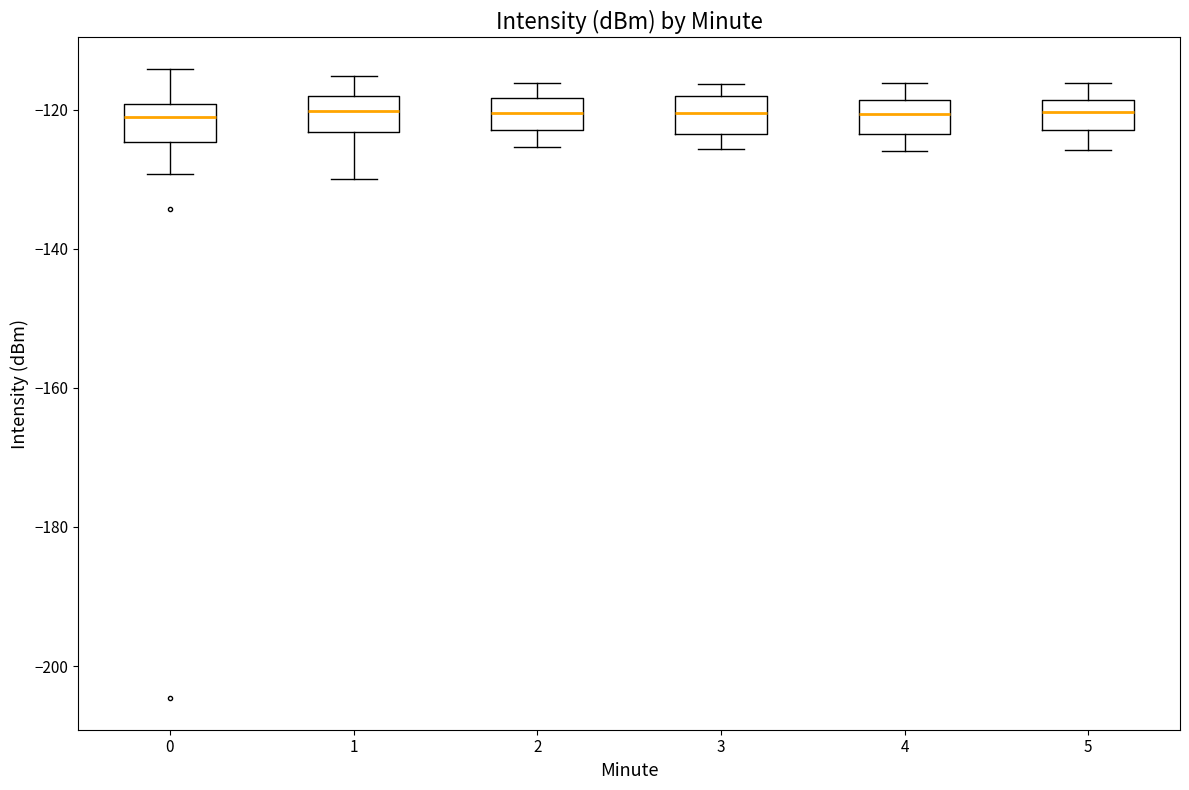

Reading left to right, read every box against the y-axis: the position of its median line, the range the box covers, and the ends of its whiskers. The values are not printed on the chart, so give them approximately, as read against the axis.

0: median -122, box -124 to -120, whiskers -130 to -114
1: median -120, box -124 to -118, whiskers -130 to -116
2: median -120, box -122 to -118, whiskers -126 to -116
3: median -120, box -124 to -118, whiskers -126 to -116
4: median -120, box -124 to -118, whiskers -126 to -116
5: median -120, box -122 to -118, whiskers -126 to -116